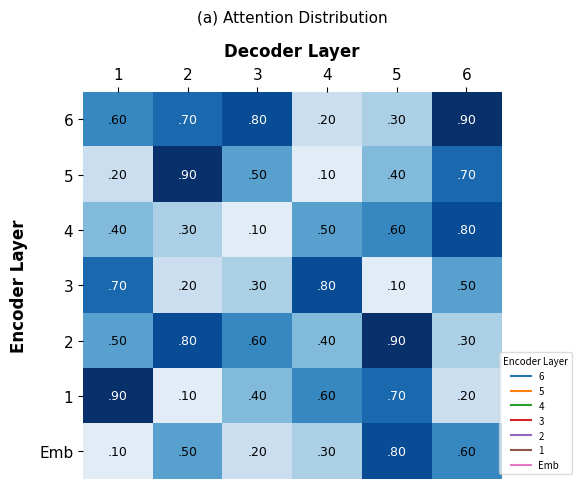

Count the 3 values in the range 0 to 1.

6